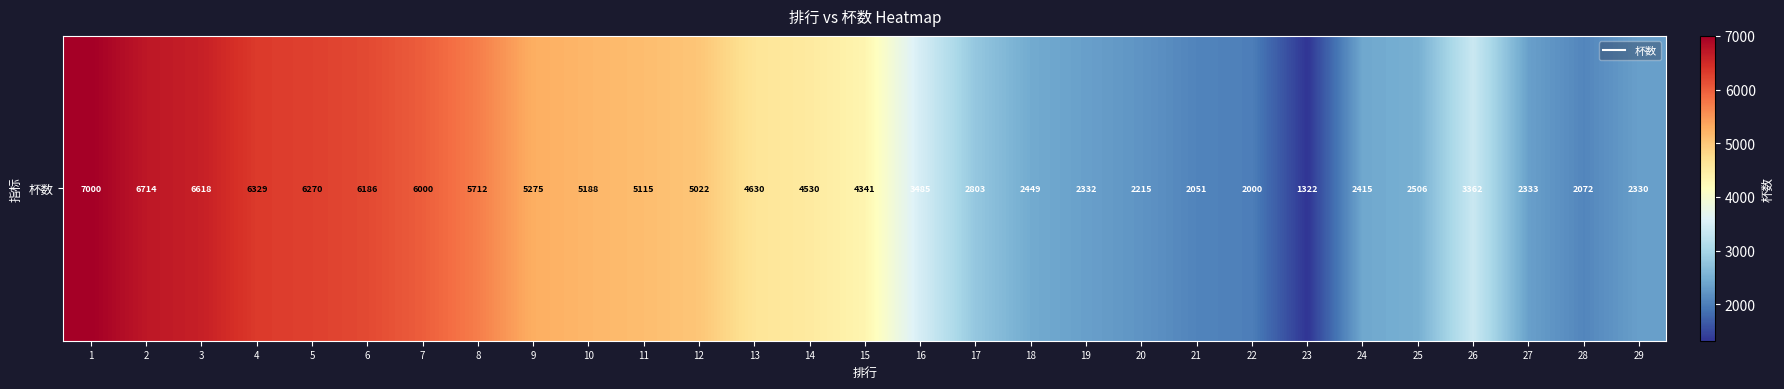

Count the number of categories in the chart.

29